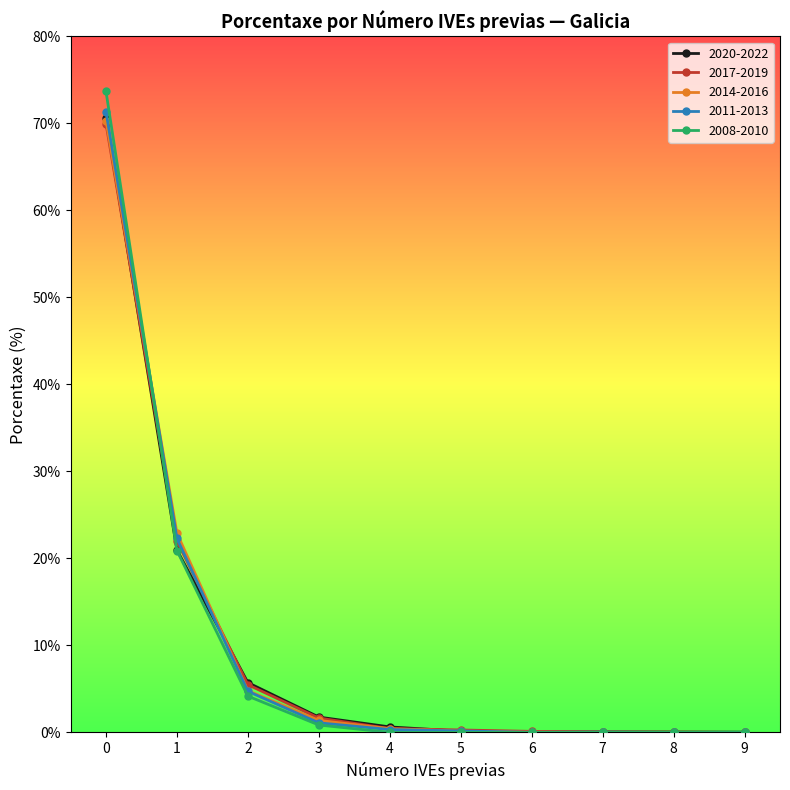

What is the spread (max minus min) of values at 6?

0.1